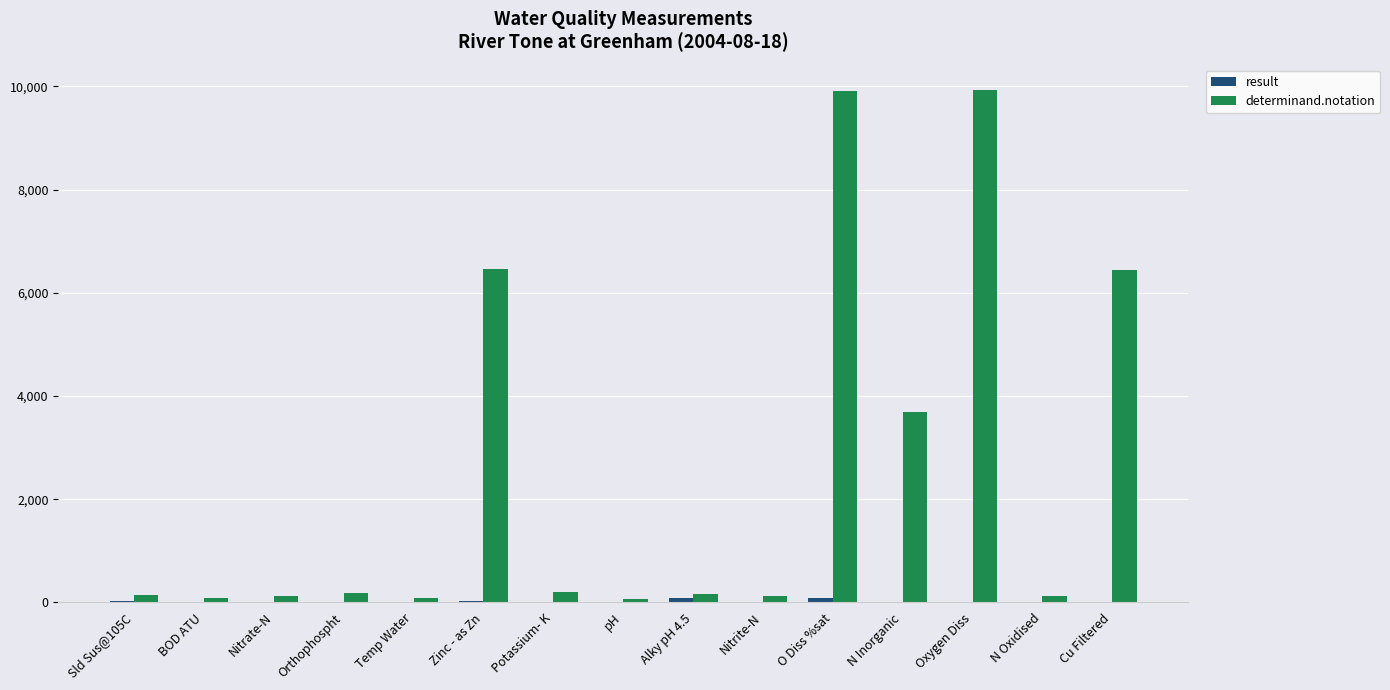

What is the sum of all determinand.notation values?

37674.0